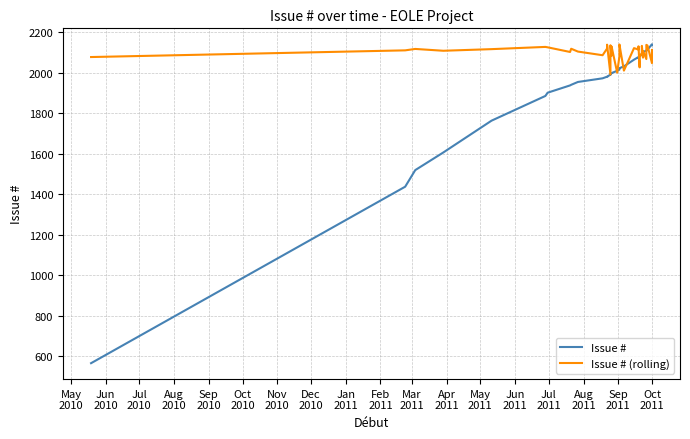

What is the difference between the second highest and second lowest values in the Issue # (rolling) series?

138